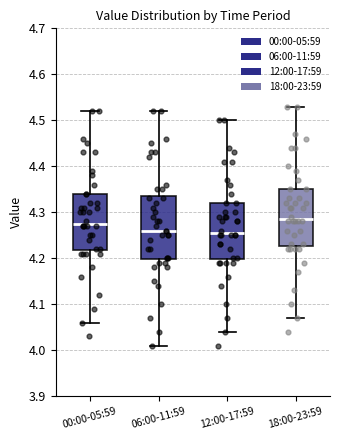

Comparing the boxes themselves (not the whiskers), which one is the tallest?

06:00-11:59